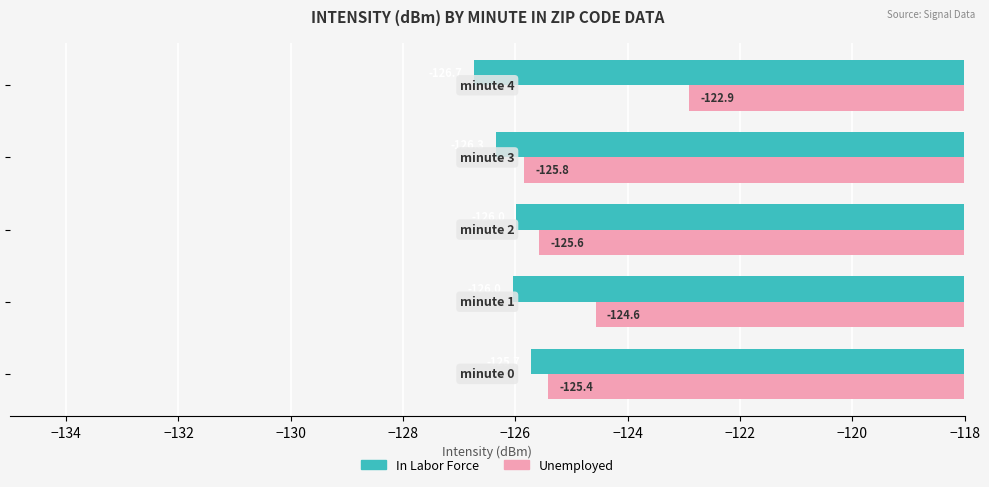

Which series has the largest total across all categories?

Unemployed